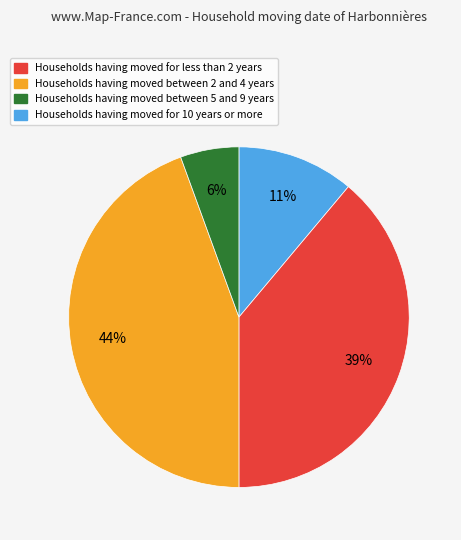

Is there a majority slice in this chart?

No